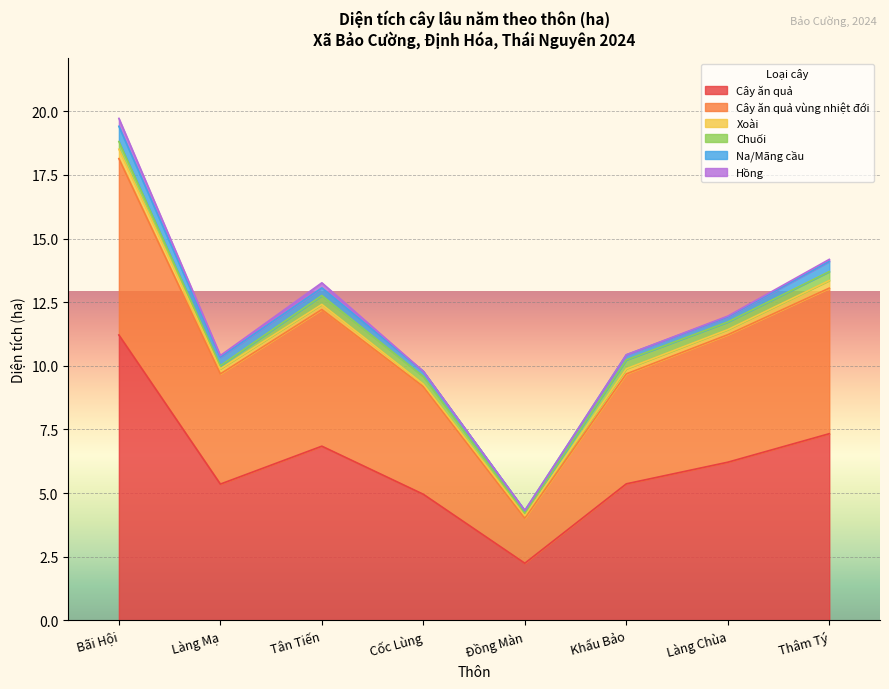

At which label does Cây ăn quả vùng nhiệt đới reach its peak?

Bãi Hội